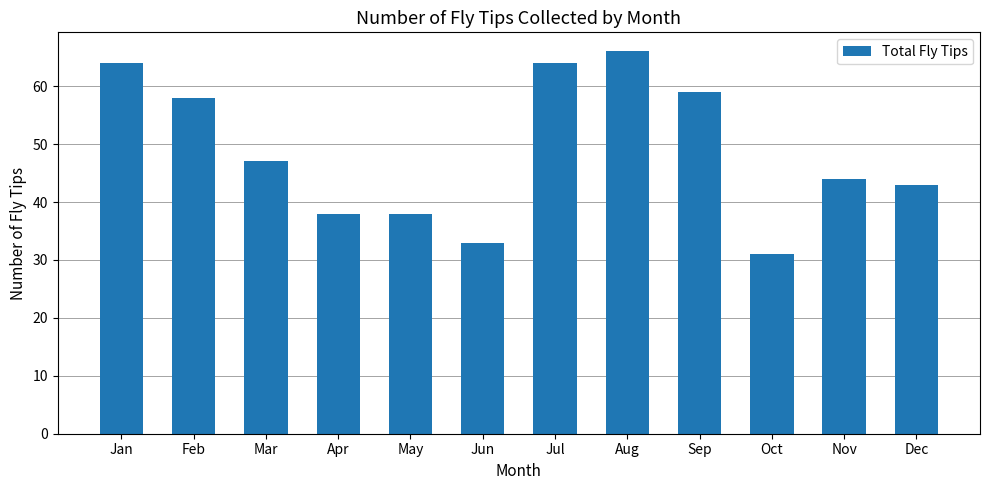

What is the difference between the second highest and minimum values?

33